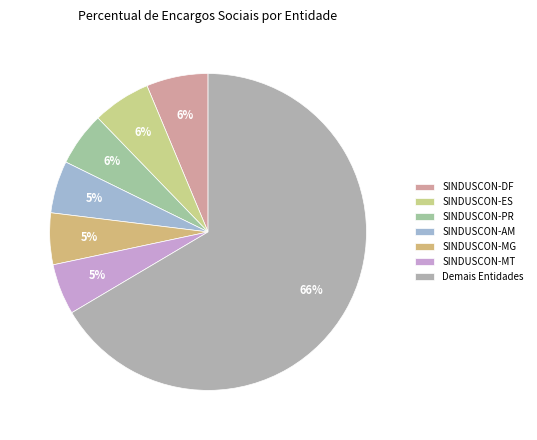

Does any single category account for the majority?

Yes